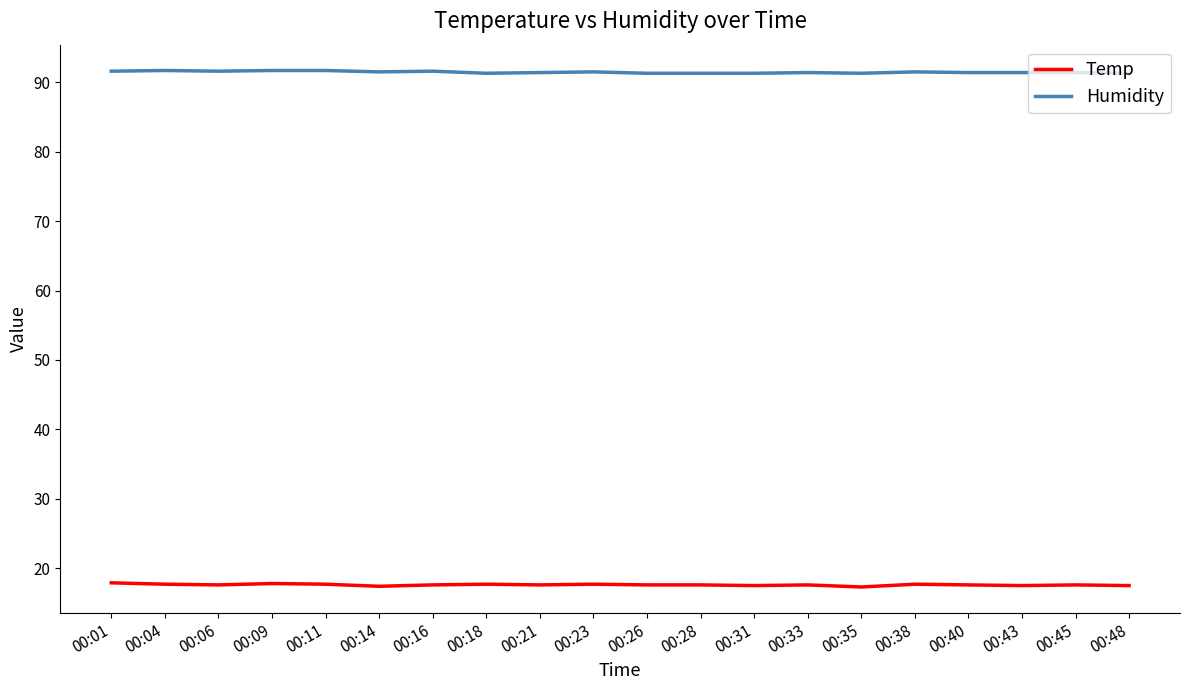

True or false: Temp has more than 1 interior local peaks.

True